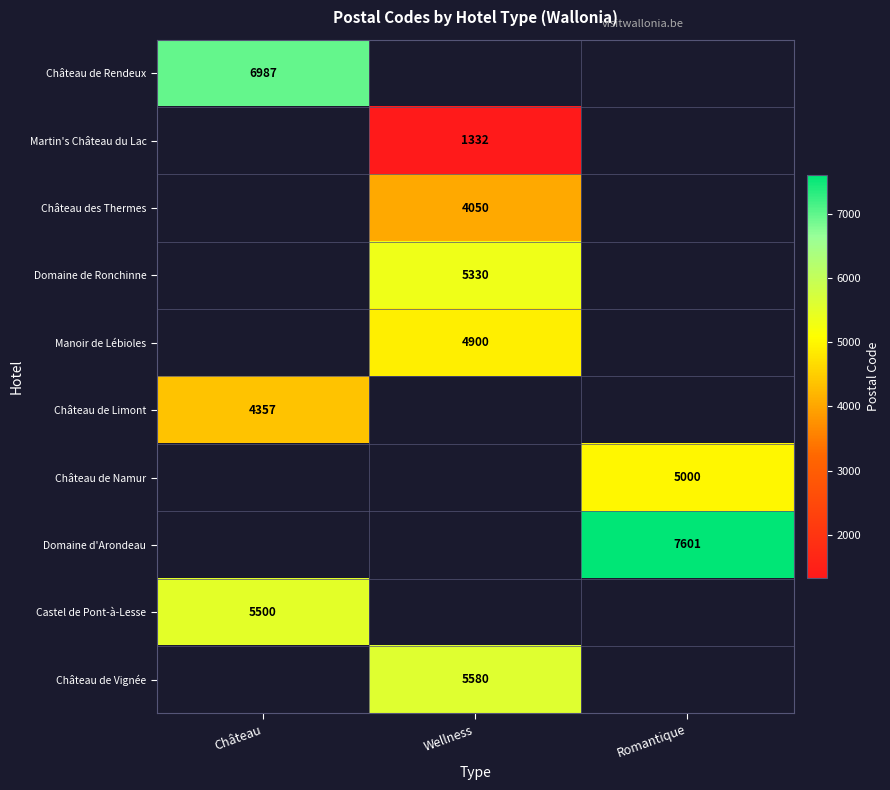

At how many categories does at least one series exceed 7268?

1